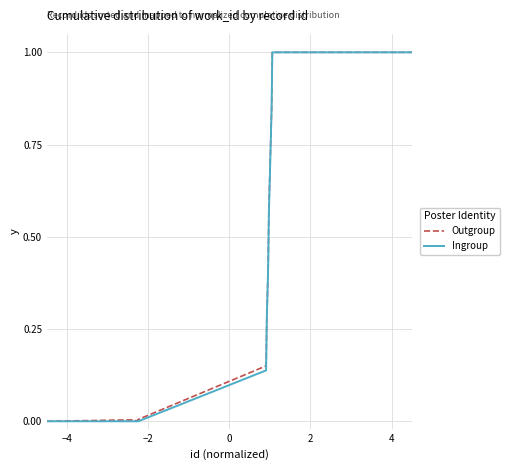

What is the maximum value shown in the chart?

1.0